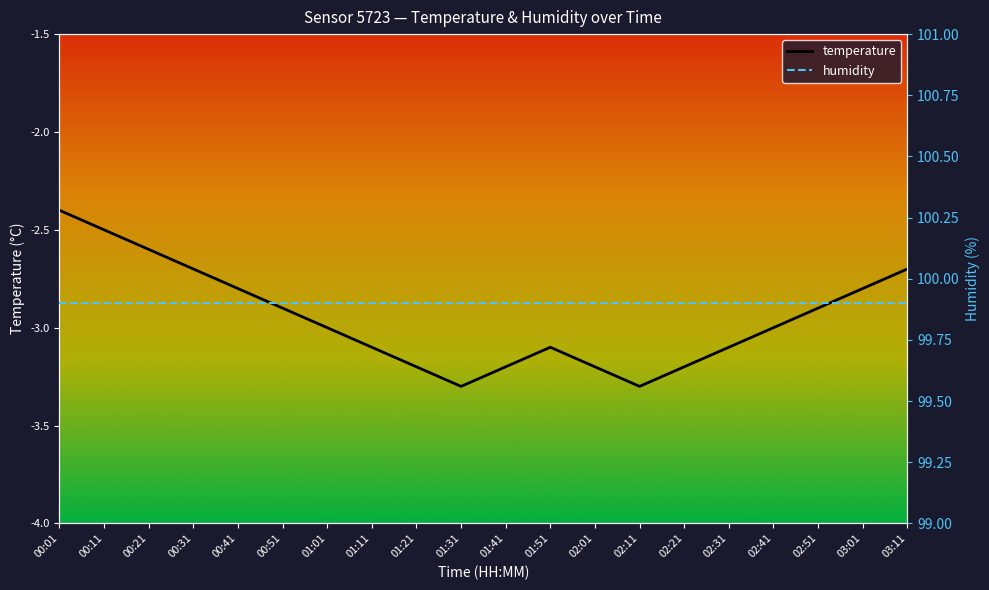

The humidity series shows 42.8 at 01:21. True or false?

False